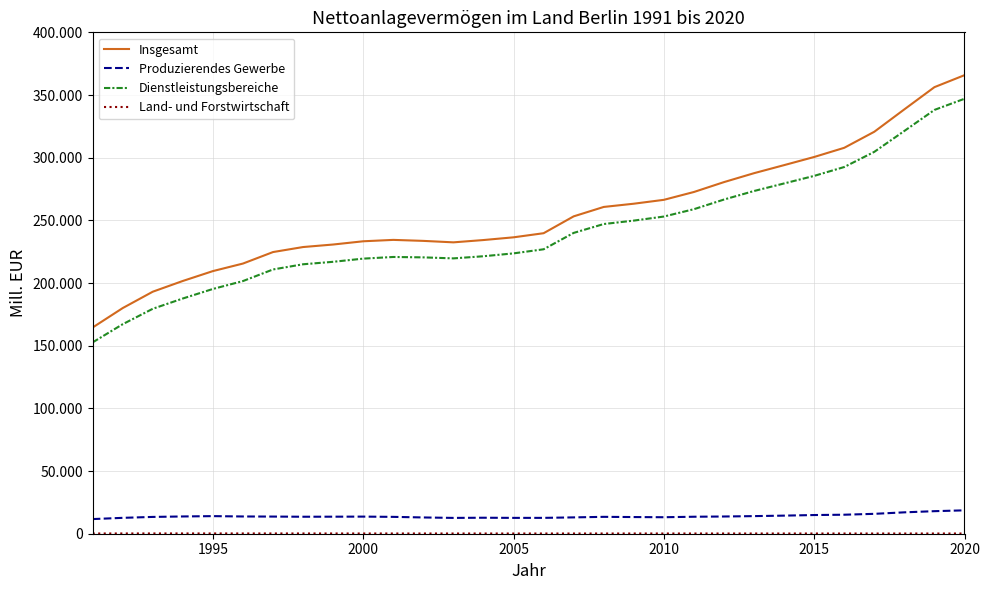

Which series has the largest total across all categories?

Insgesamt